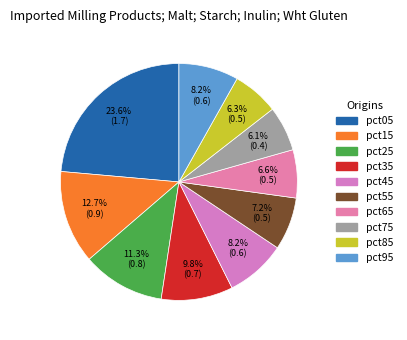

Is pct65 the majority of the pie?

No